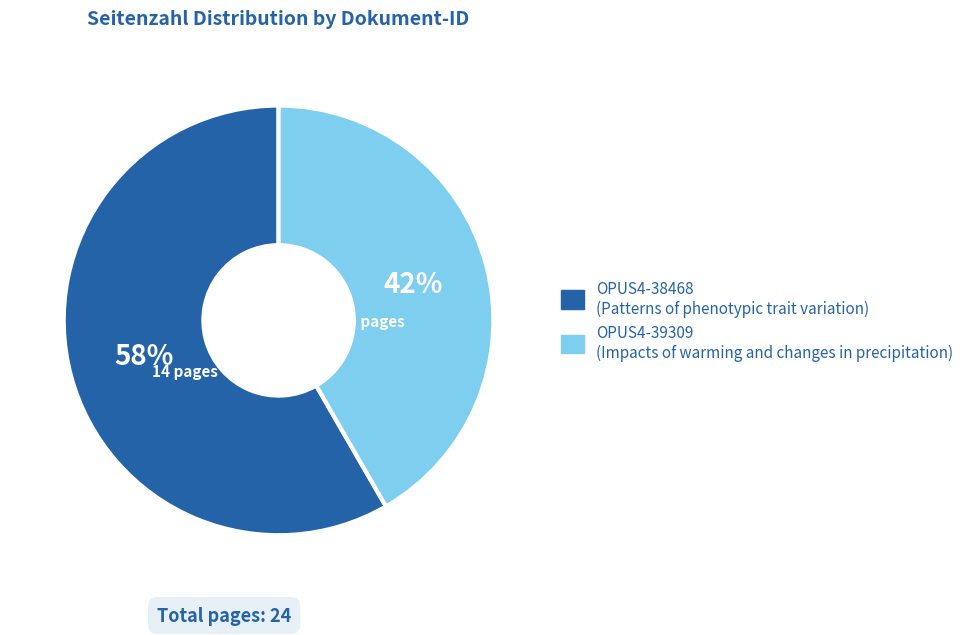

Do OPUS4-38468 and OPUS4-39309 together represent more than half of the pie?

Yes